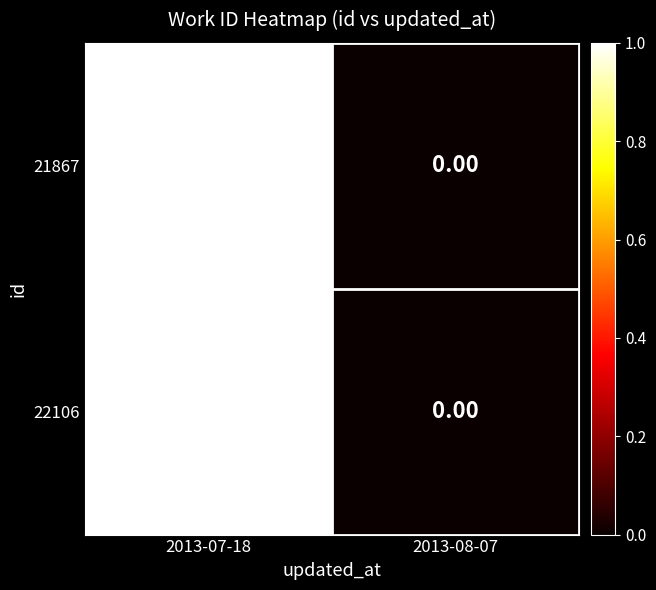

List the labels in order of 21867 value, largest first.

2013-07-18, 2013-08-07